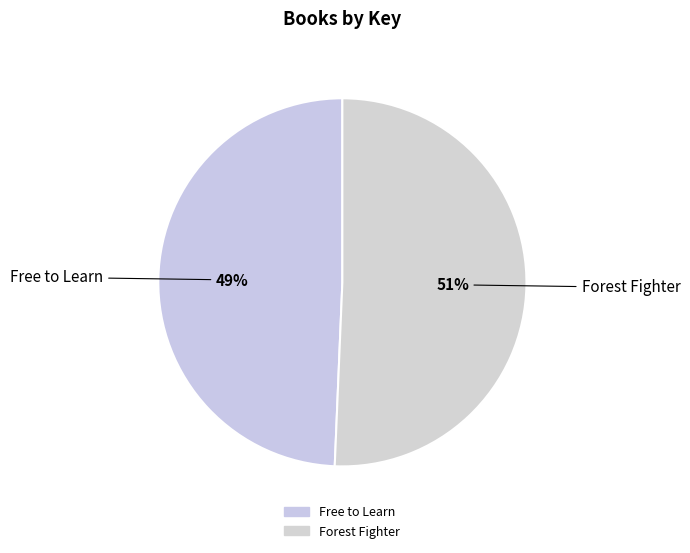

Does Forest Fighter account for over 50% of the chart?

Yes